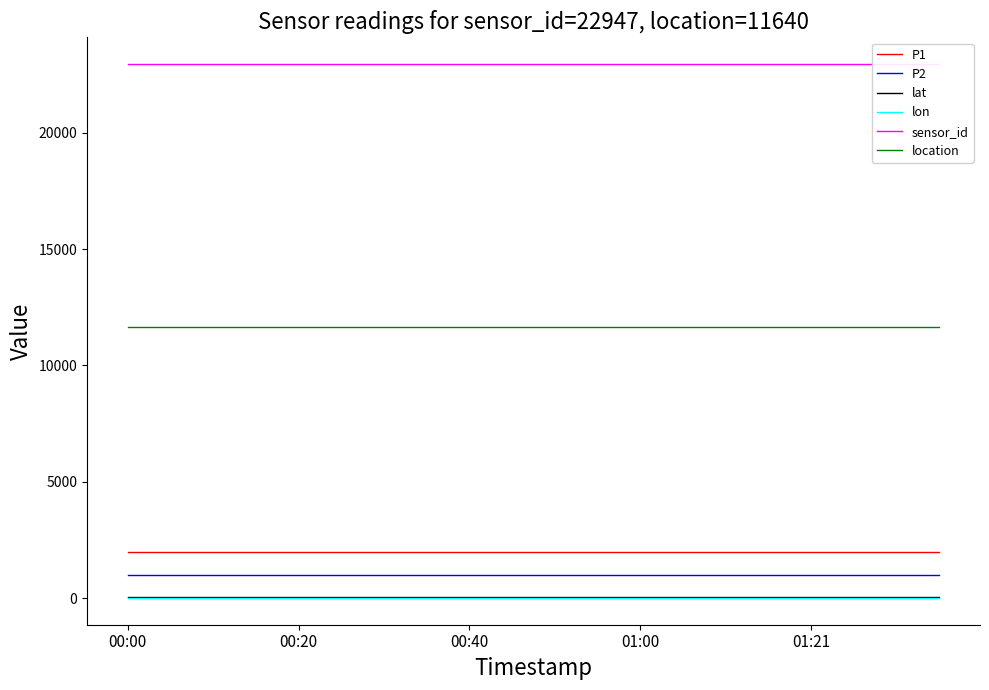

At which label does location reach its peak?

00:00